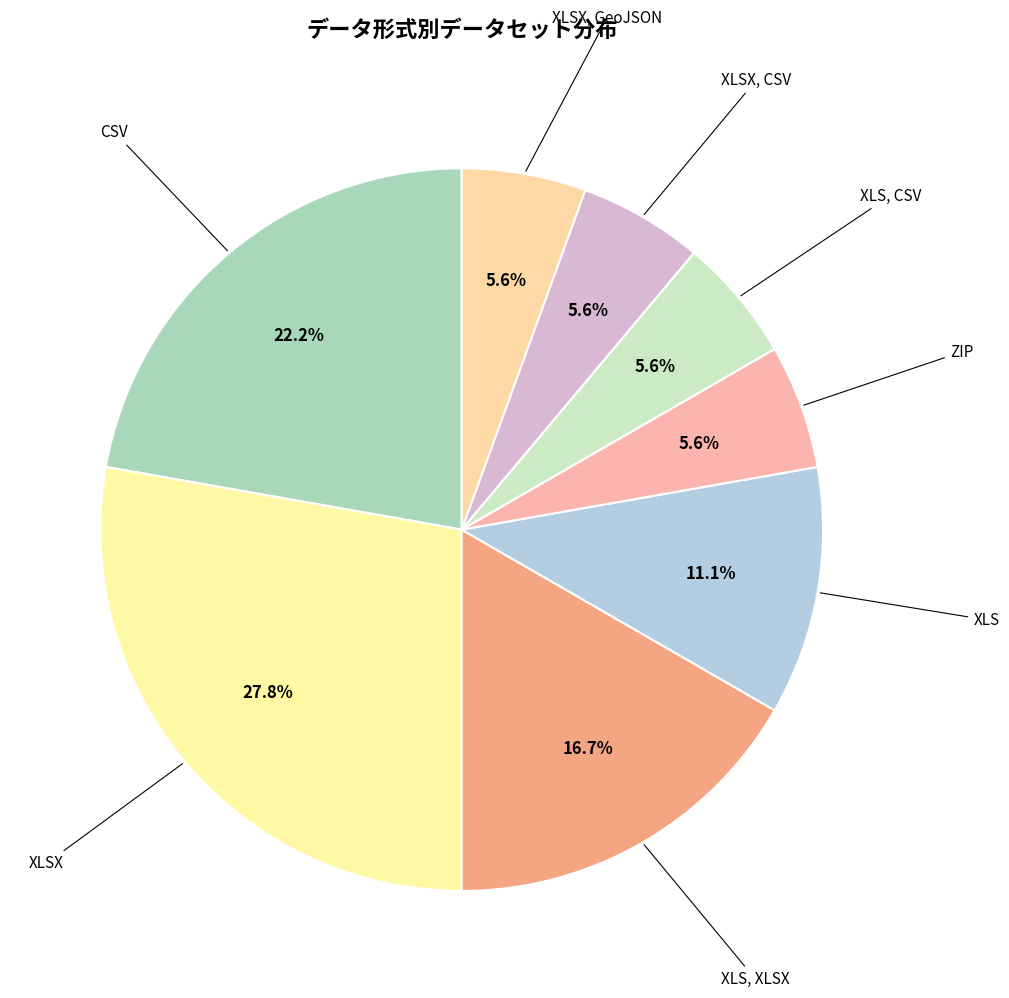

How many slices are in this pie chart?

8